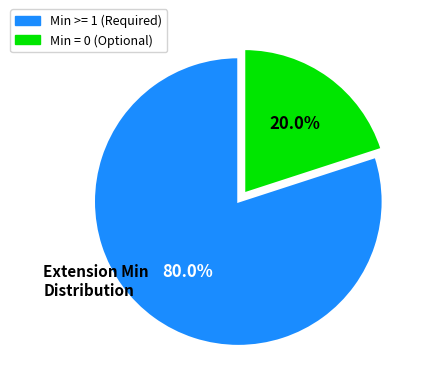

Does any single category account for the majority?

Yes